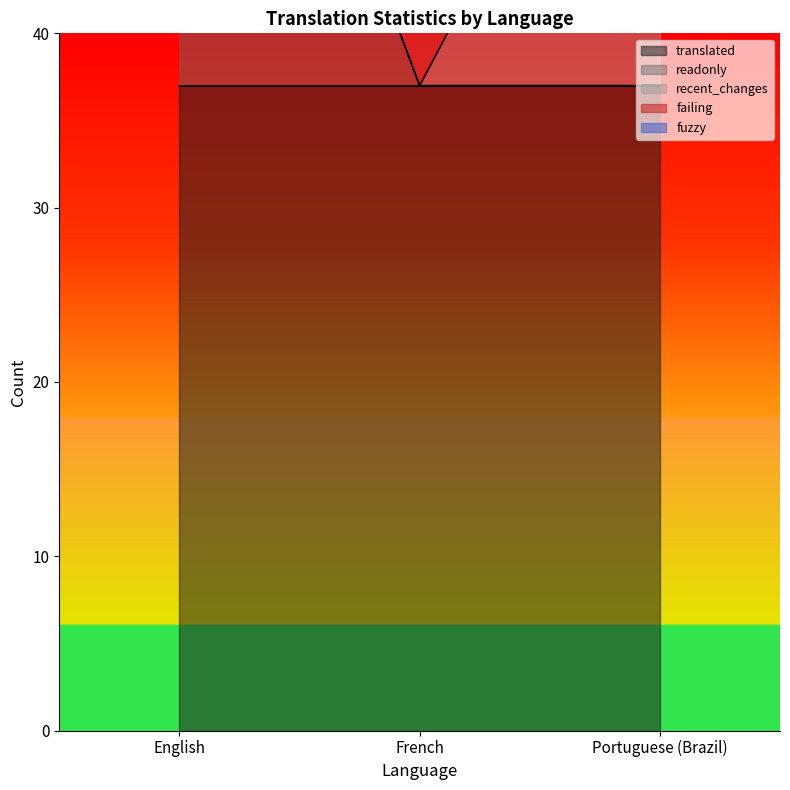

What are all the series names shown in the legend?

failing, fuzzy, recent_changes, readonly, translated